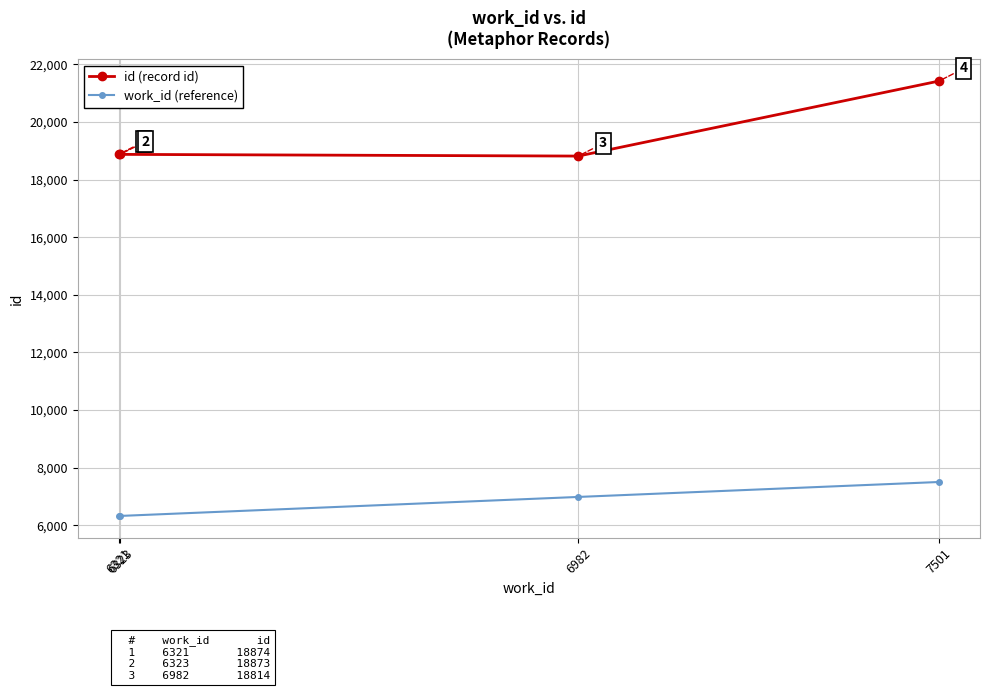

The value of work_id (reference) at 6321 is 11200. True or false?

False